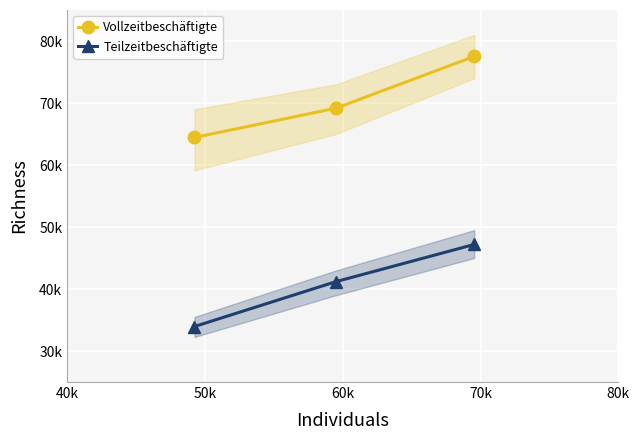

What is the average value of the Teilzeitbeschäftigte series?

40778